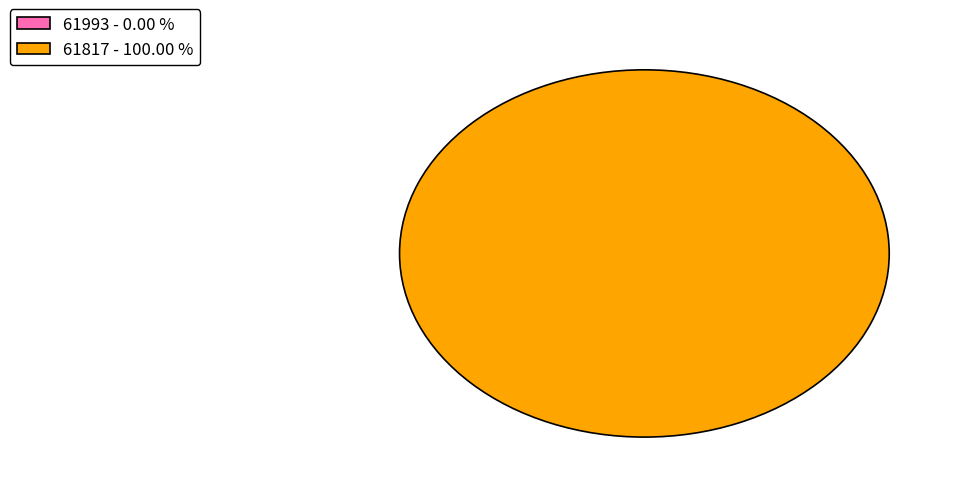

To the nearest percent, what portion does 61817 represent?

100%